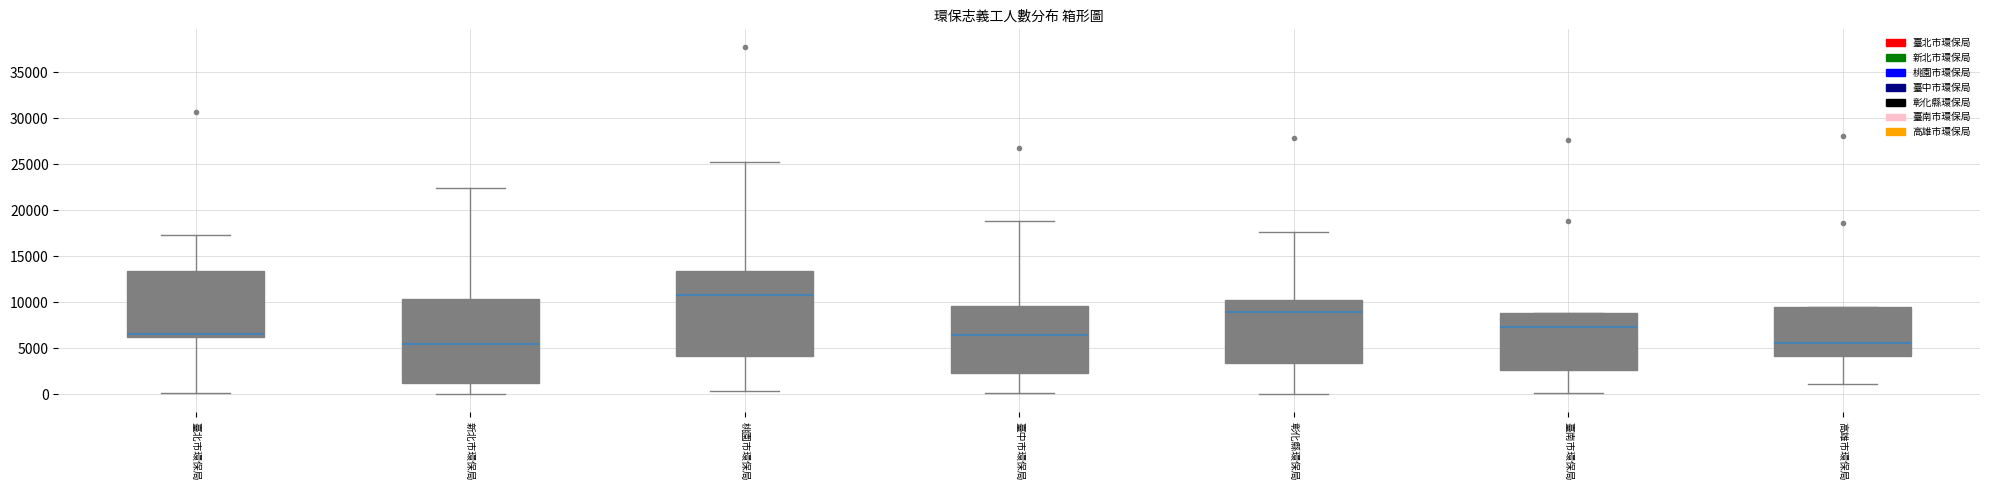

Which box's median line is the highest?

桃園市環保局